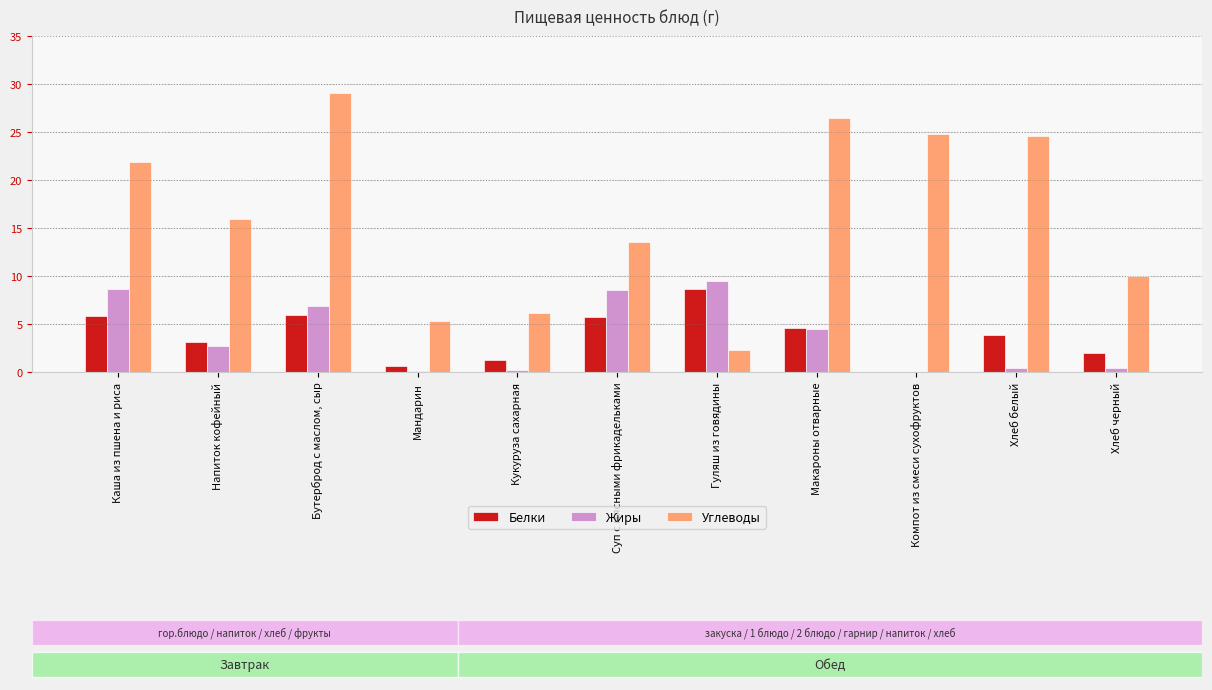

What is the sum of all Углеводы values?

180.1